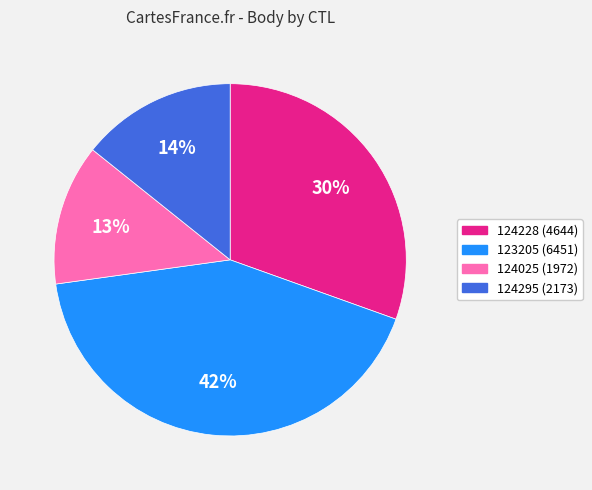

How many segments does this pie chart have?

4